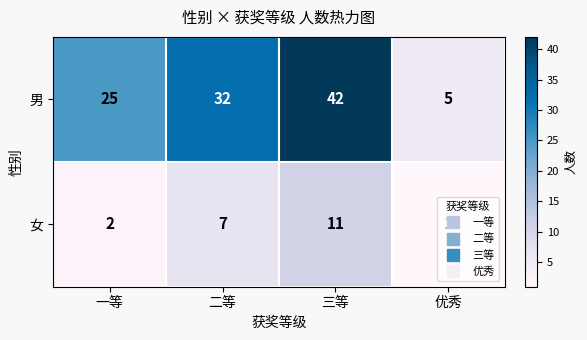

At which label is 男 closest to 23?

一等